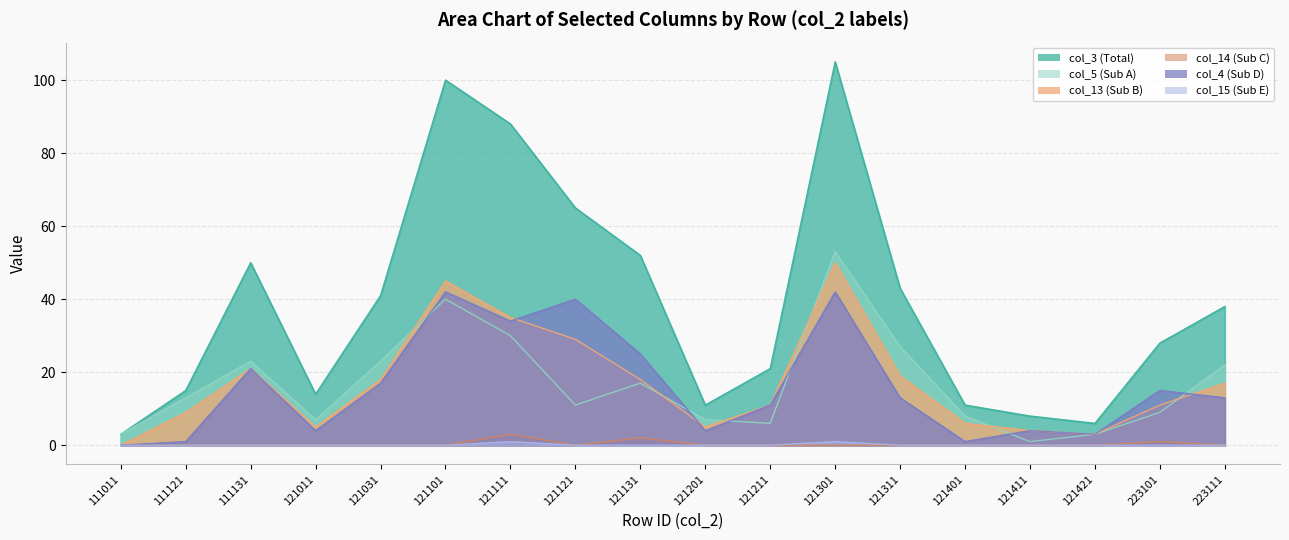

Between 223101 and 121211, which is larger?

223101